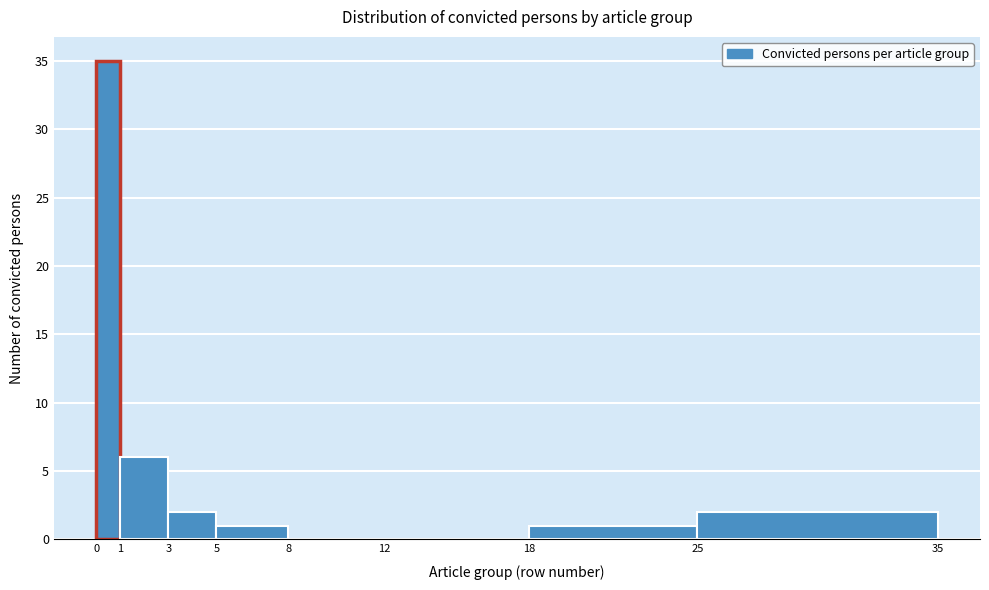

Reading left to right, transcribe this chart: for each bar, give the range it covers on the x-axis and its height. The values are not printed on the chart, so give them approximately, as read against the axis.

0 to 1: 35
1 to 3: 6
3 to 5: 2
5 to 8: 1
8 to 12: 0
12 to 18: 0
18 to 25: 1
25 to 35: 2